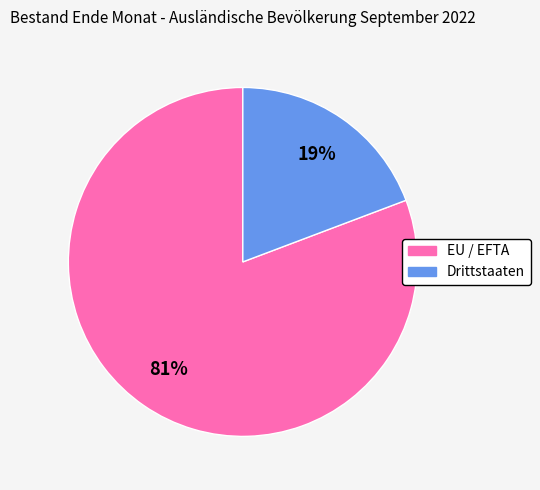

Which slice is the largest?

EU / EFTA